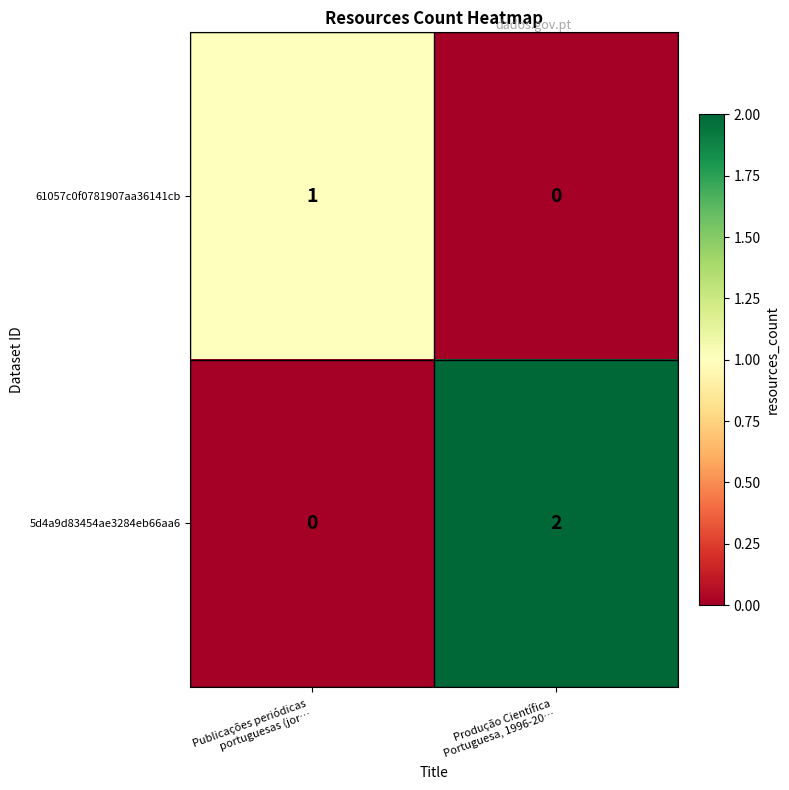

List the series in order of their peak value, lowest first.

61057c0f0781907aa36141cb, 5d4a9d83454ae3284eb66aa6